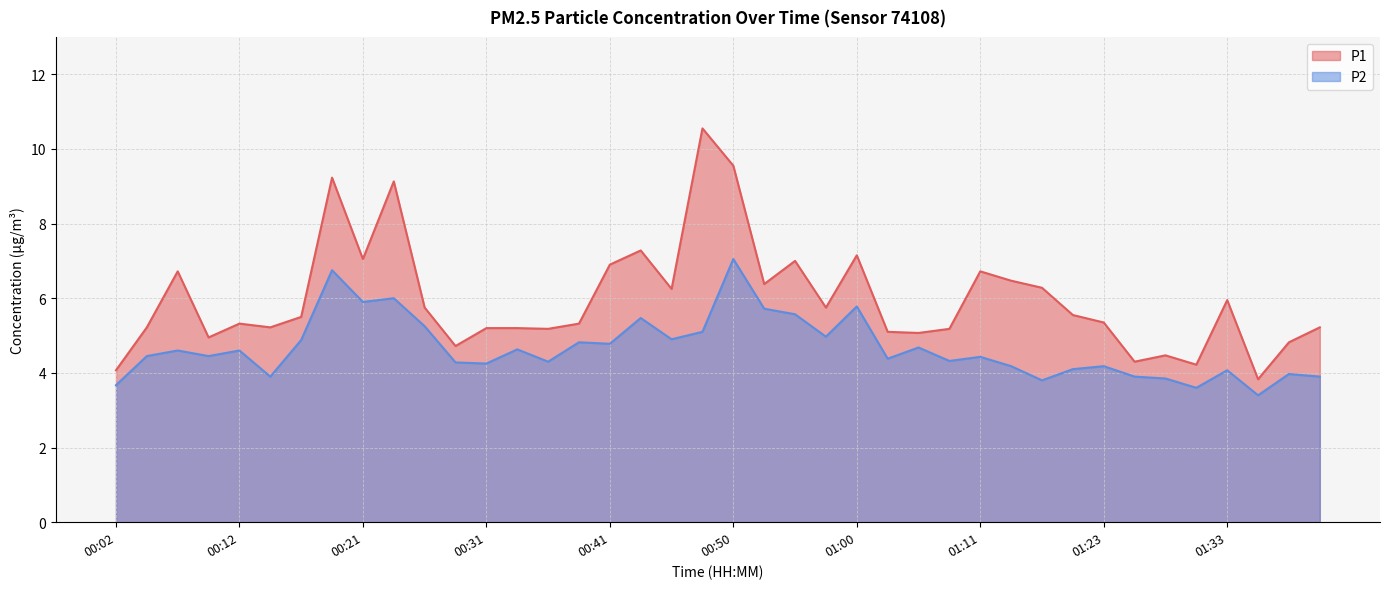

What is the difference between the P2 values at 01:13 and 00:21?

1.7